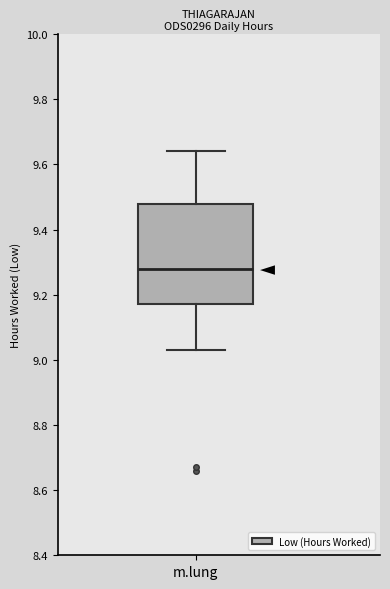

Transcribe this box plot: give where the median line is, the range the box spans, and where the two whiskers end, as read against the y-axis. The values are not printed on the chart, so give them approximately, as read against the axis.

median 9.28, box 9.18 to 9.48, whiskers 9.04 to 9.64